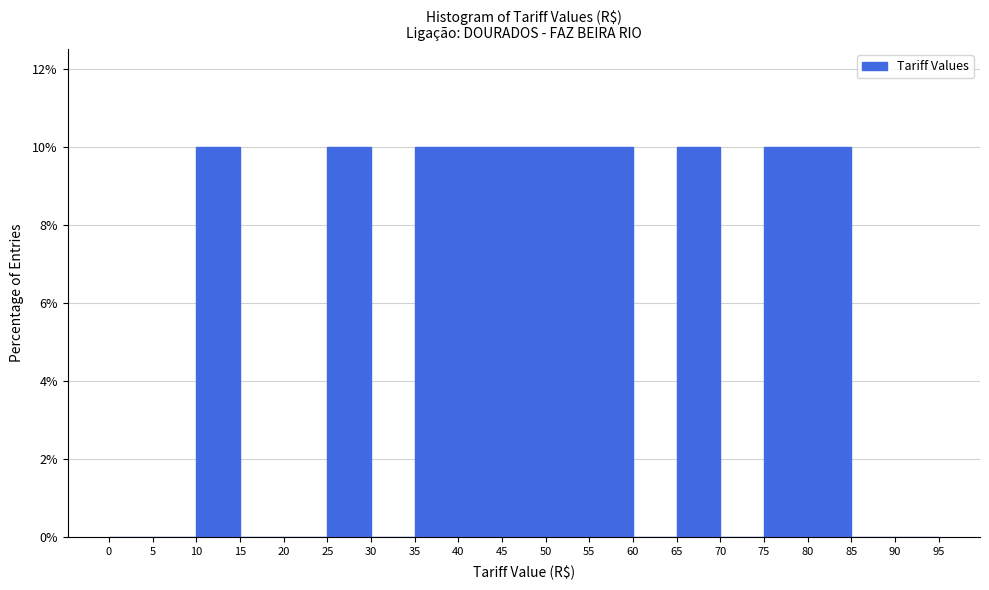

Reading left to right, list every bar in this chart as the range it spans on the x-axis followed by its height. The values are not printed on the chart, so give them approximately, as read against the axis.

0 to 5: 0
5 to 10: 0
10 to 15: 10
15 to 20: 0
20 to 25: 0
25 to 30: 10
30 to 35: 0
35 to 40: 10
40 to 45: 10
45 to 50: 10
50 to 55: 10
55 to 60: 10
60 to 65: 0
65 to 70: 10
70 to 75: 0
75 to 80: 10
80 to 85: 10
85 to 90: 0
90 to 95: 0